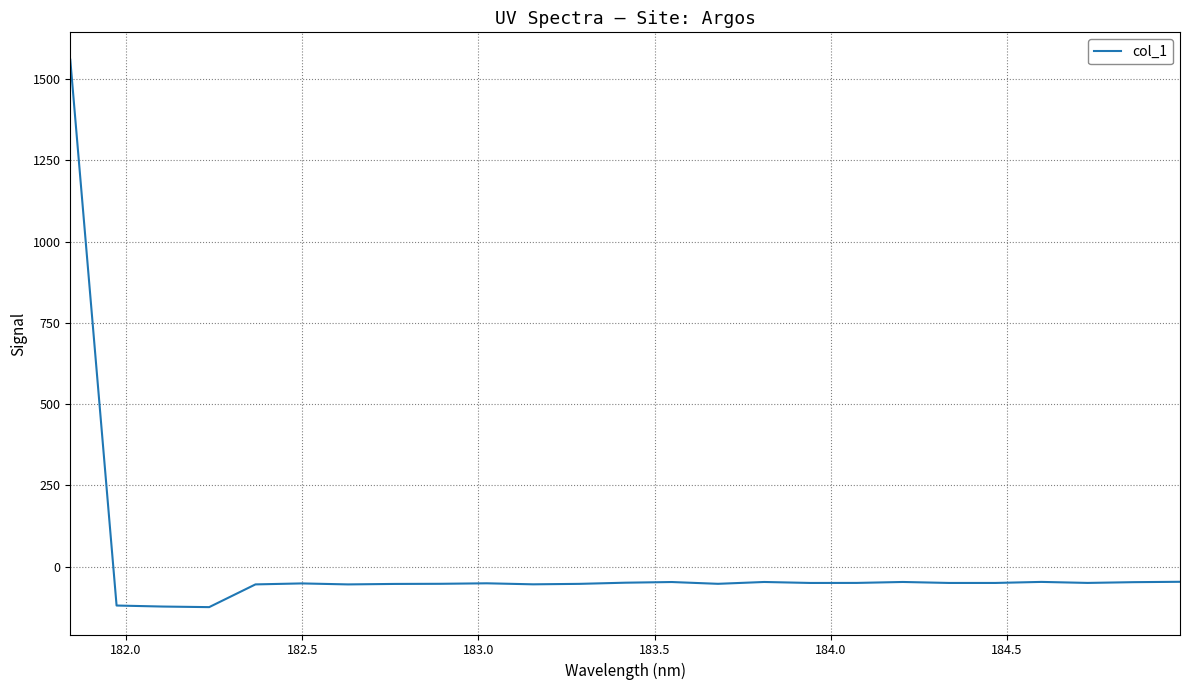

What is the greatest value displayed?

1559.8